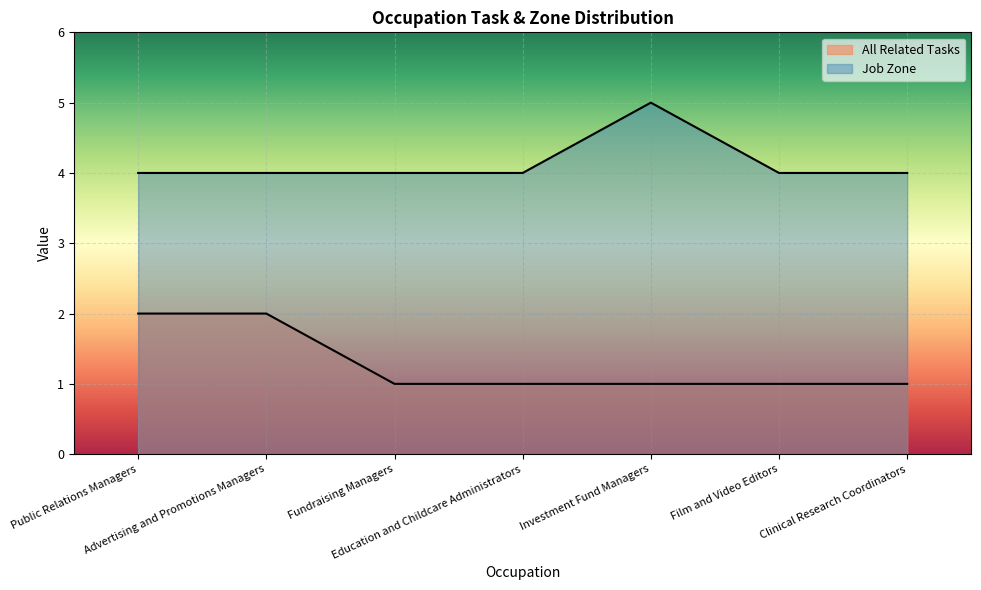

The value of Job Zone at Public Relations Managers is 4. True or false?

True